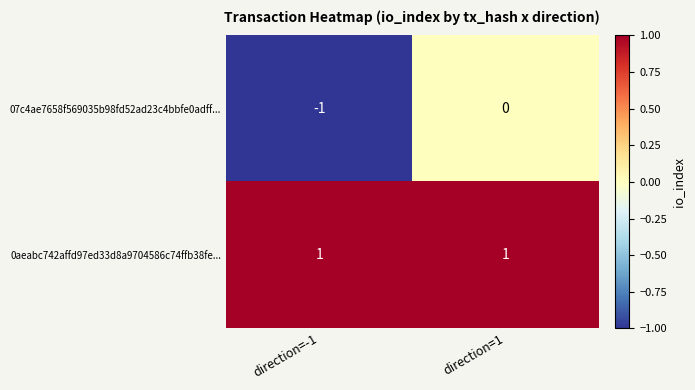

Which series has the largest total across all categories?

0aeabc742affd97ed33d8a9704586c74ffb38fe...